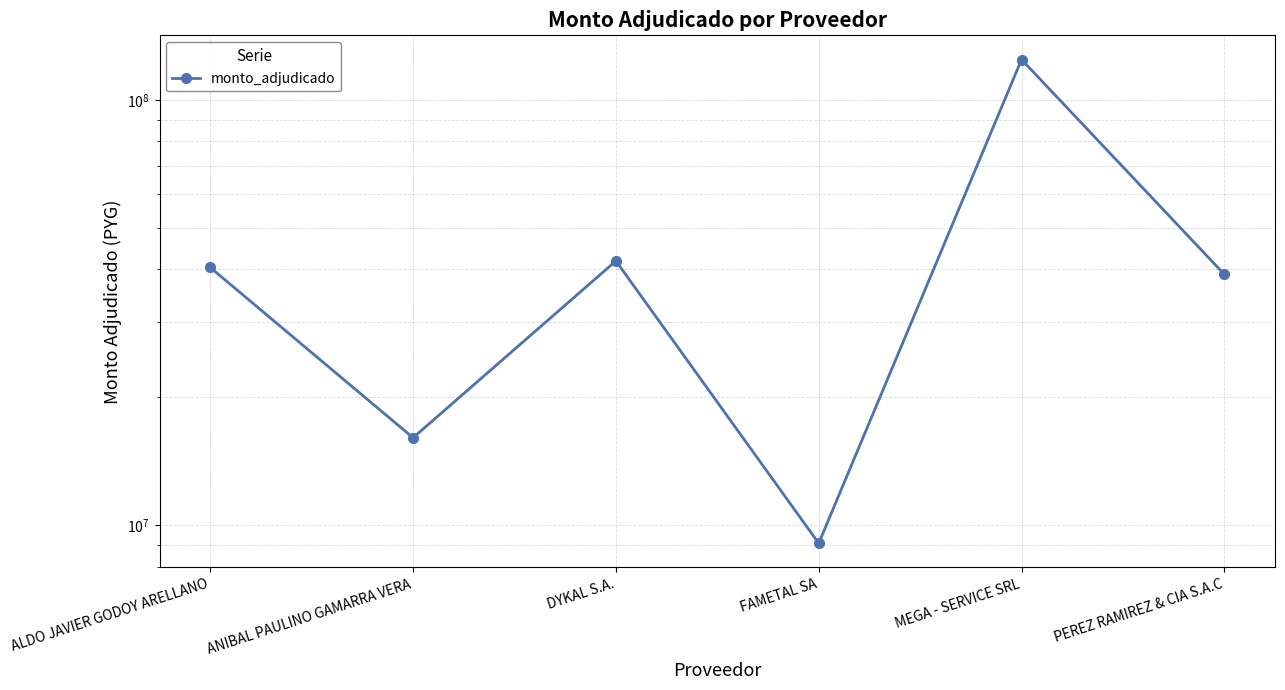

Does the chart display data point markers on the line(s)?

Yes